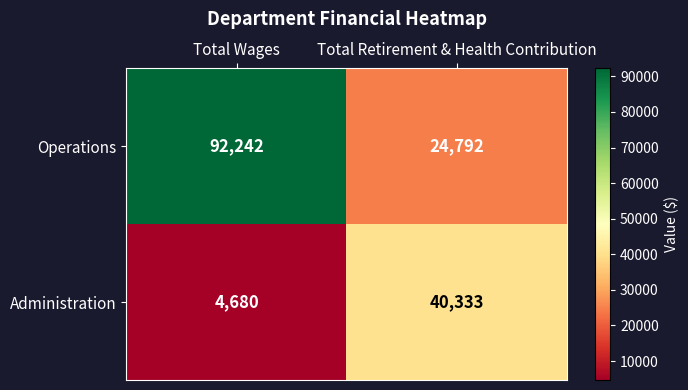

What is the minimum value shown in the chart?

4680